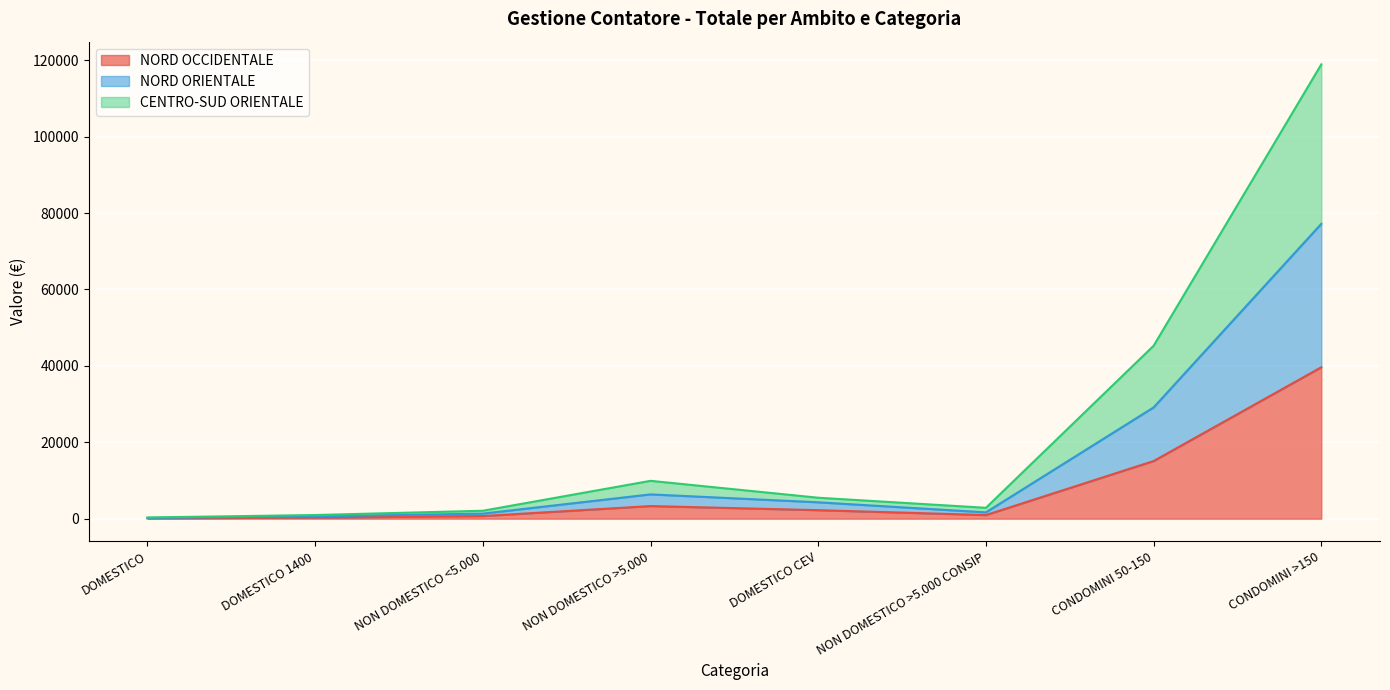

What is the label of the 7th point from the right?

DOMESTICO 1400